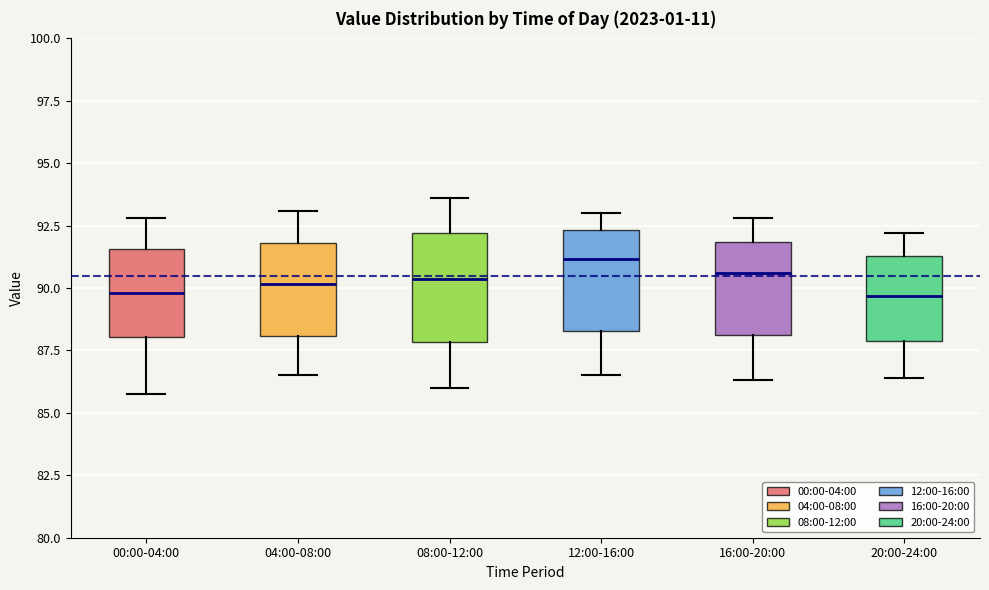

Where is the lower edge of the box for 04:00-08:00 on the y-axis? The values are not printed on the chart, so give them approximately, as read against the axis.

88.0